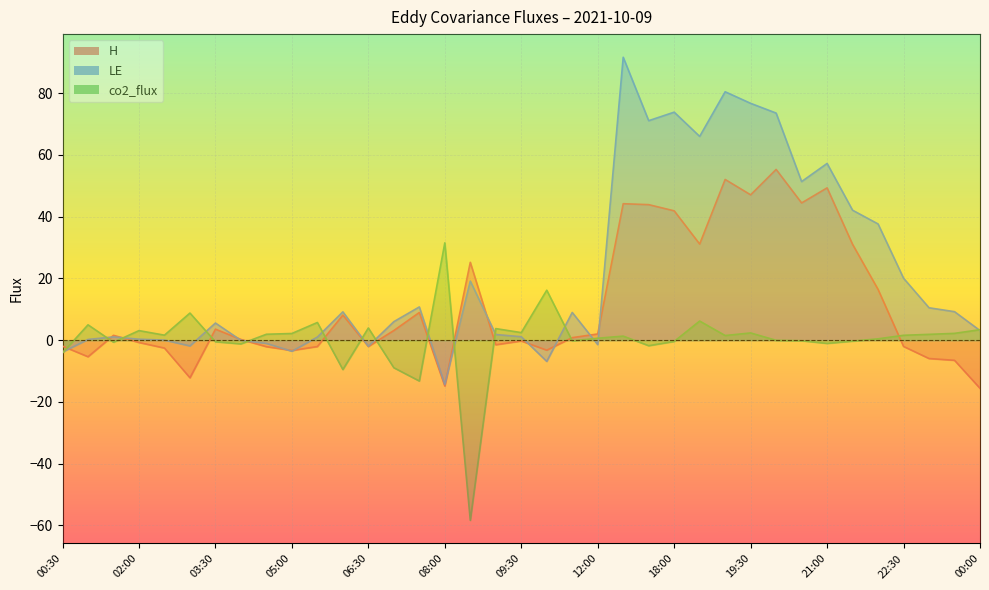

Count the number of data series in this chart.

3